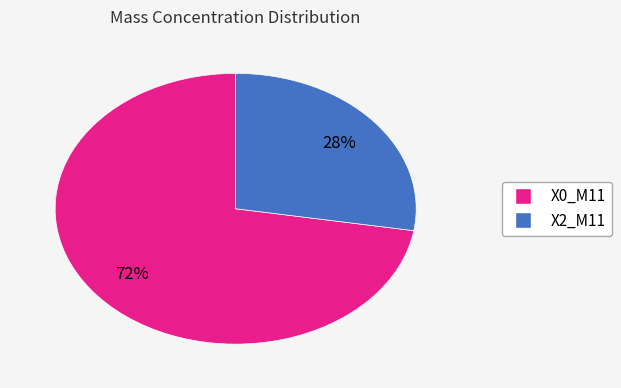

Is there any slice that represents more than half of the pie?

Yes